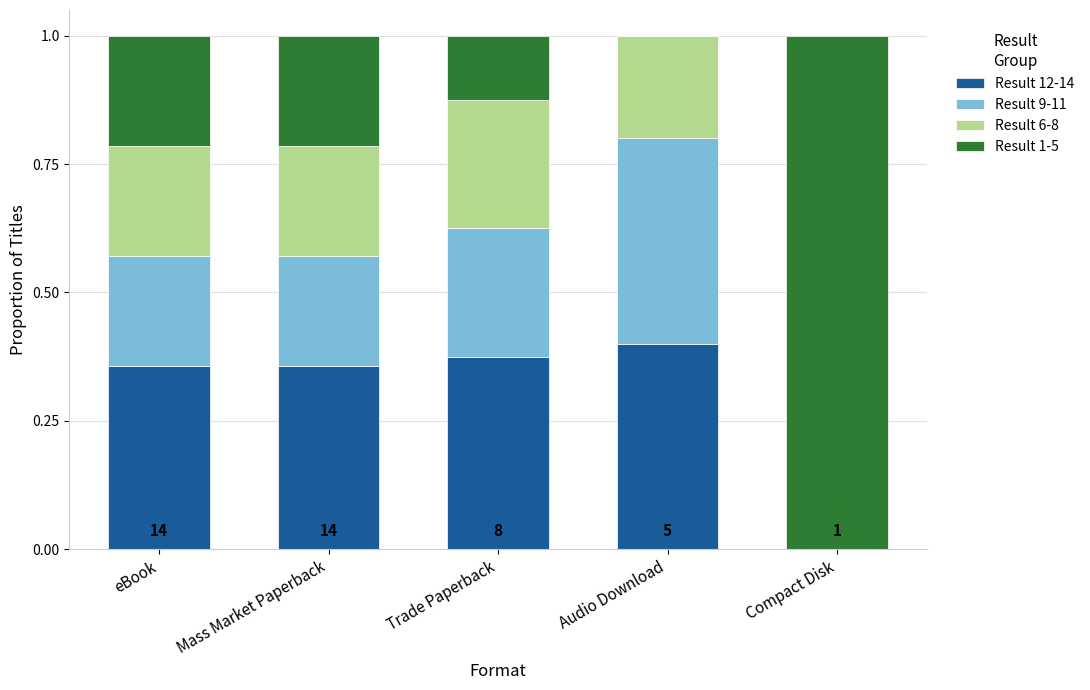

What is the total value across all series at eBook?

1.0